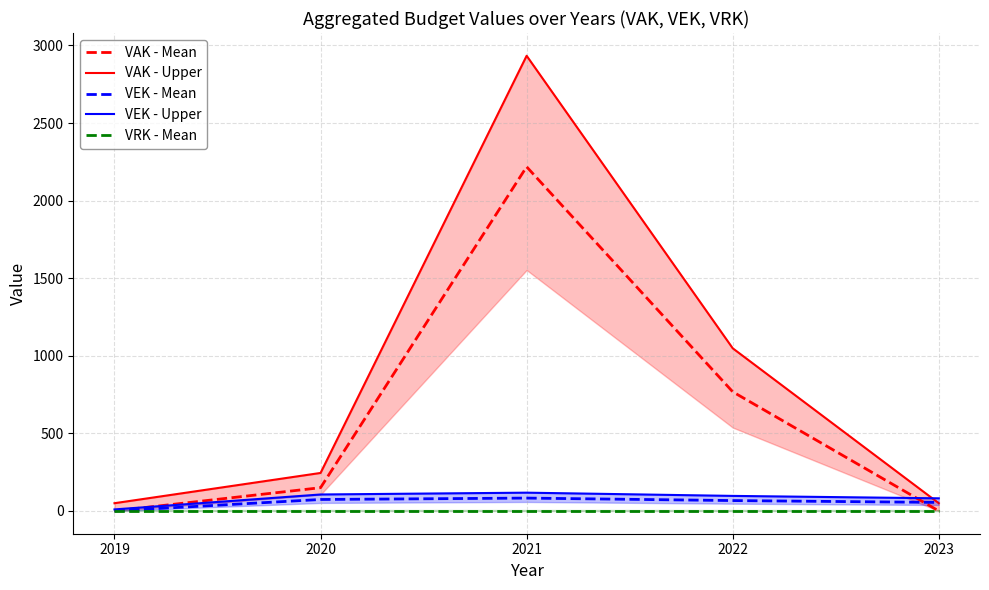

Is this an area chart (filled region under the line)?

No